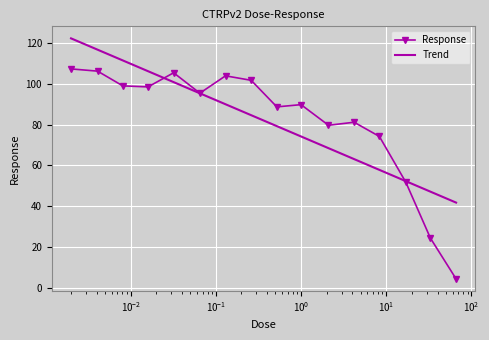

What position from the left is 0.065?

6